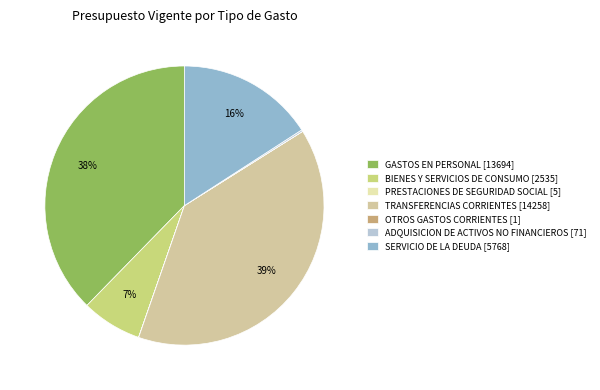

To the nearest percent, what is the average slice percentage?

14%